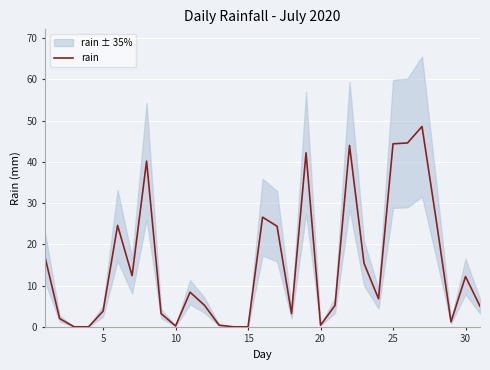

What is the maximum value for rain?

48.6